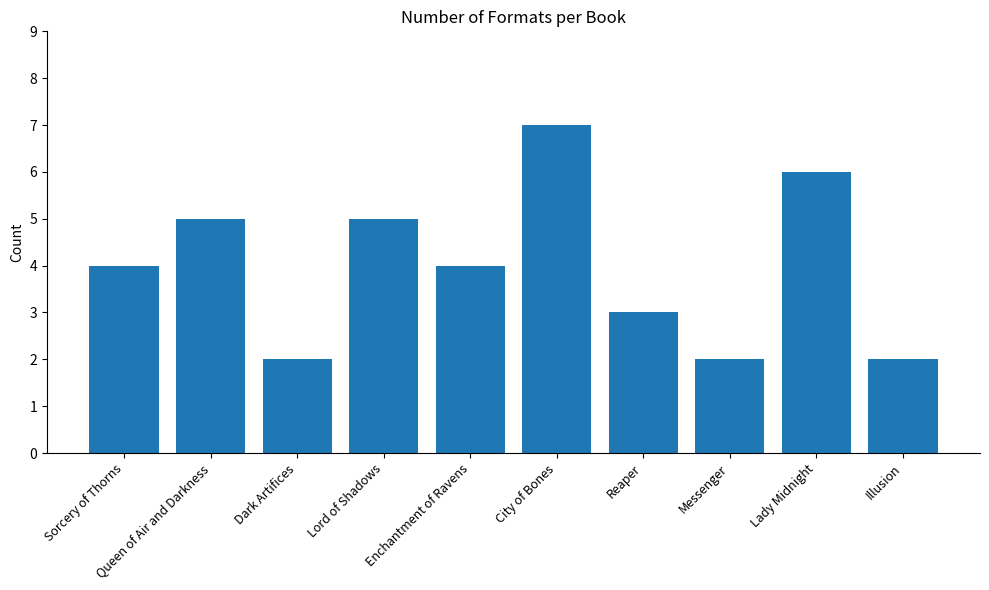

Reading right to left, extract all data points from this chart.

2	6	2	3	7	4	5	2	5	4